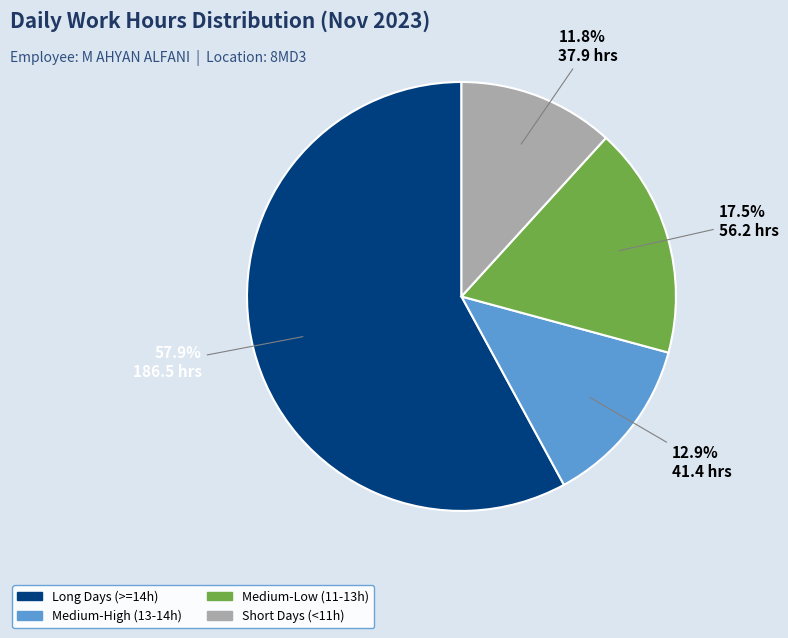

How many segments does this pie chart have?

4